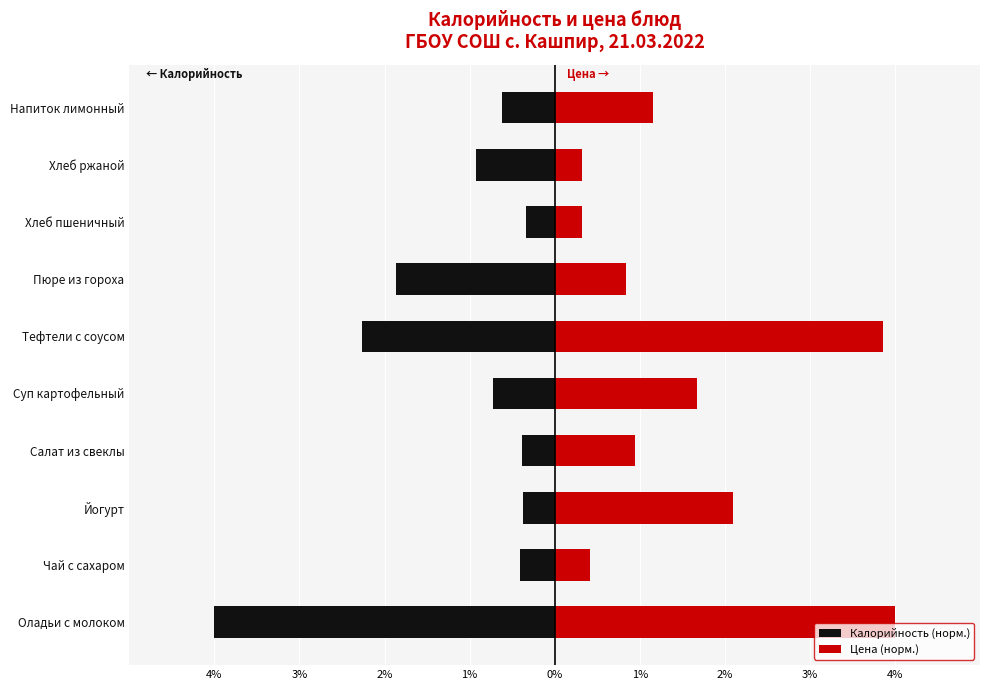

At how many categories does at least one series exceed 1?

5